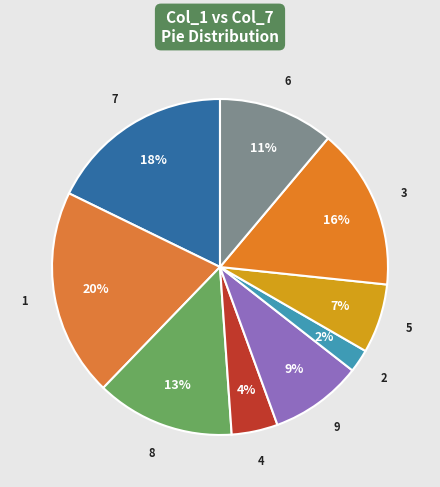

How many slices are in this pie chart?

9